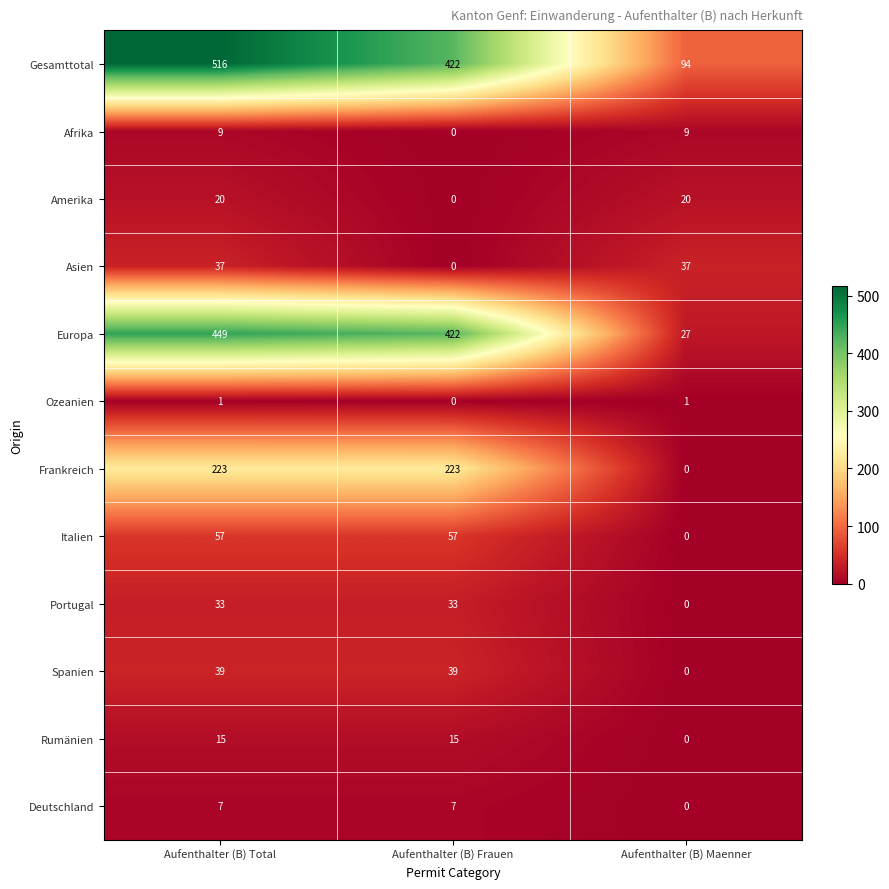

What is the average value of the Europa series?

299